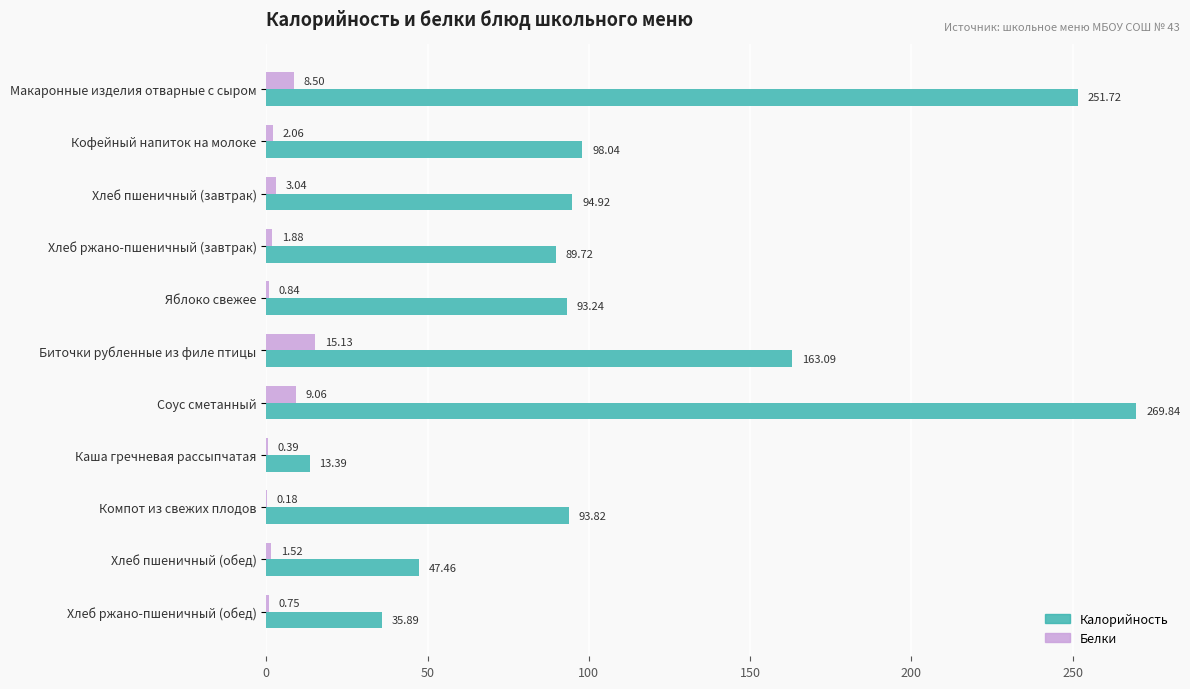

At which label is Калорийность closest to 141?

Биточки рубленные из филе птицы